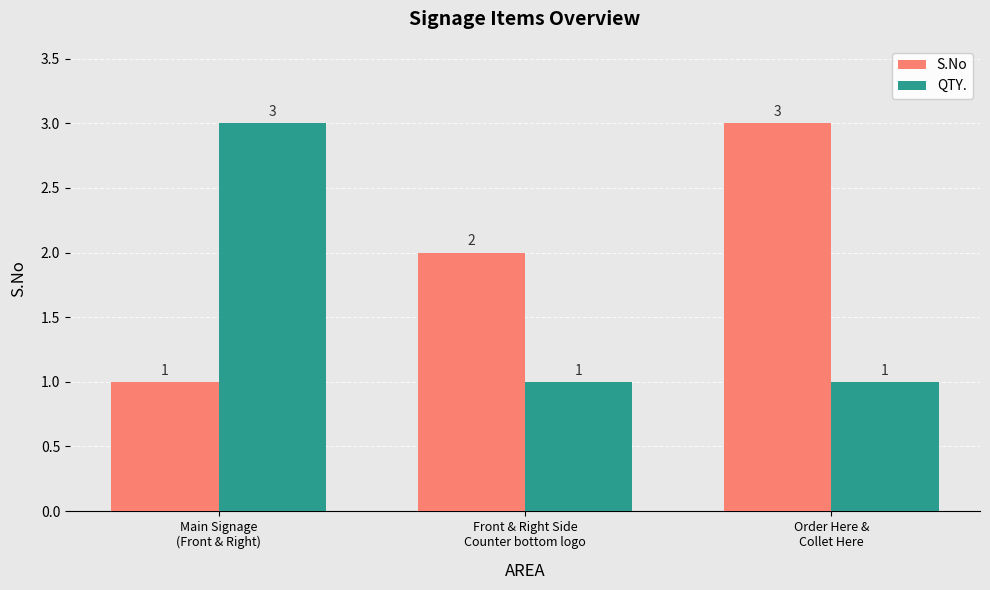

Is the value of S.No at Order Here &
Collet Here greater than the value of QTY. at Order Here &
Collet Here?

Yes